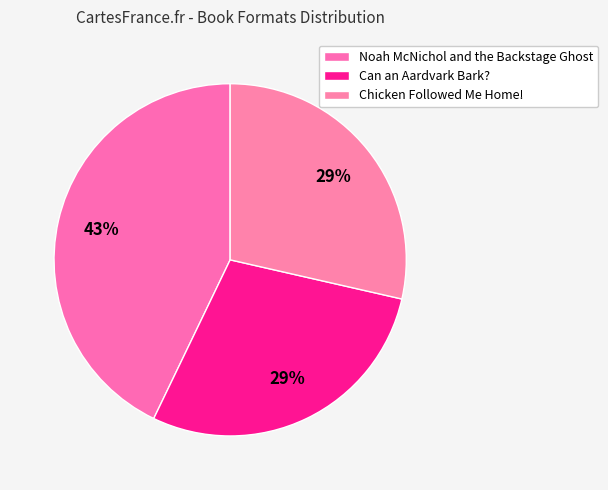

To the nearest percent, what portion does Can an Aardvark Bark? represent?

29%